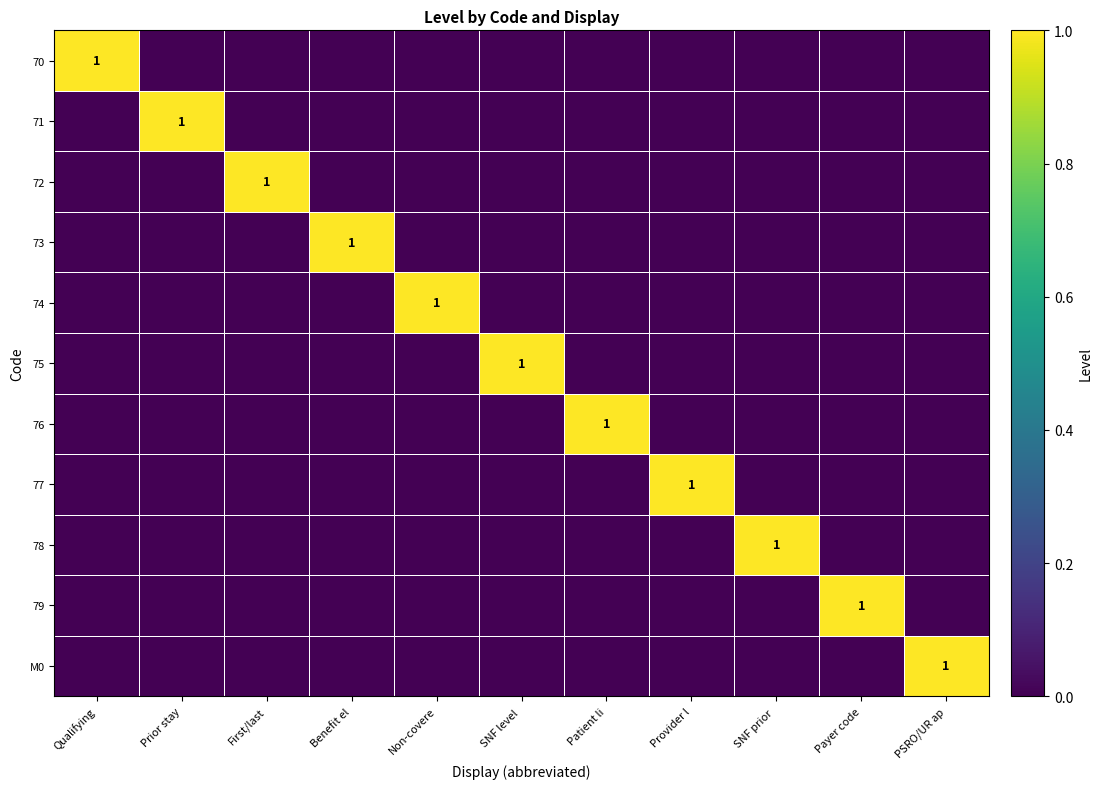

What is the total value across all series at Benefit el?

1